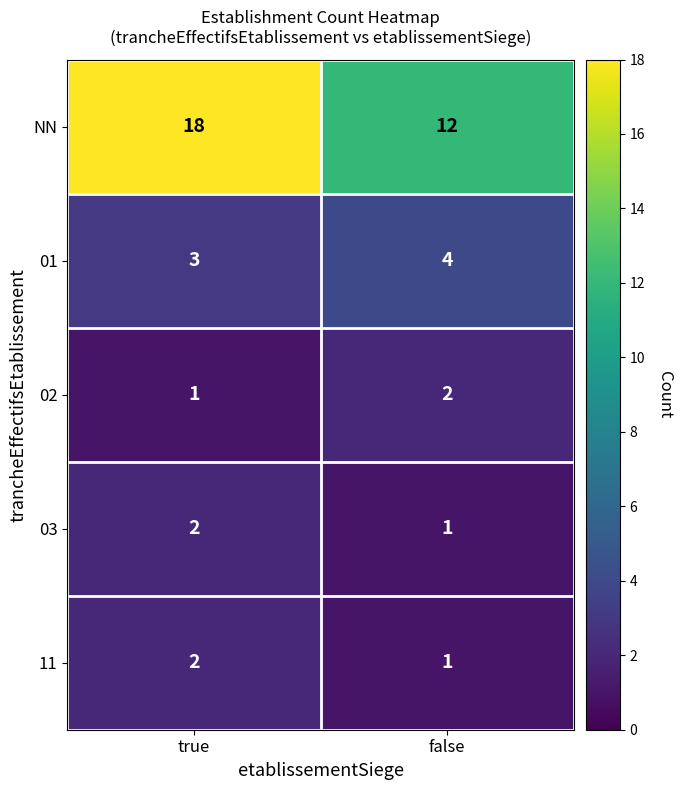

True or false: 01 has a value of 2 at false.

False